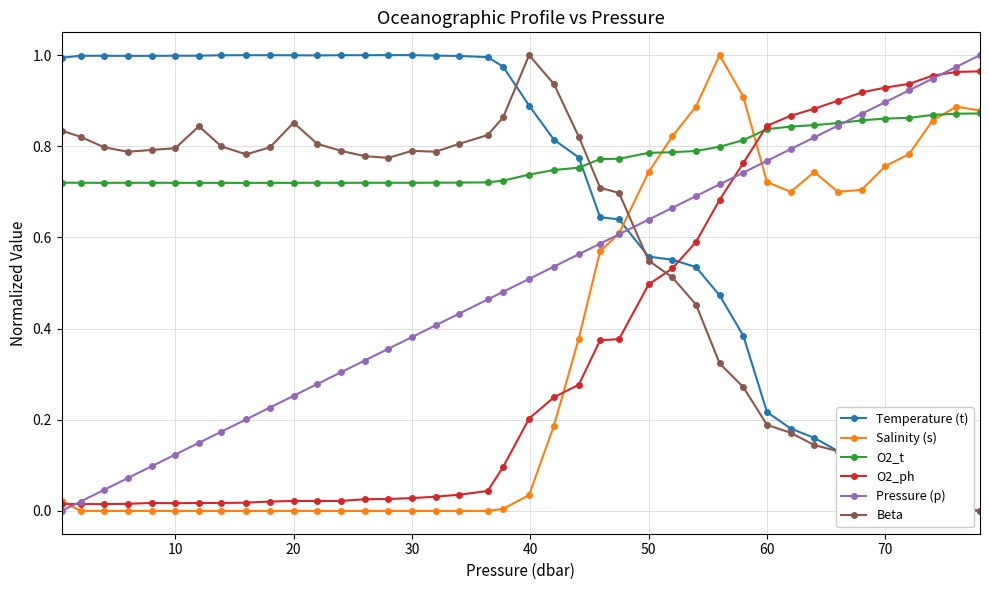

True or false: Beta has more than 2 points higher than both neighbors.

True